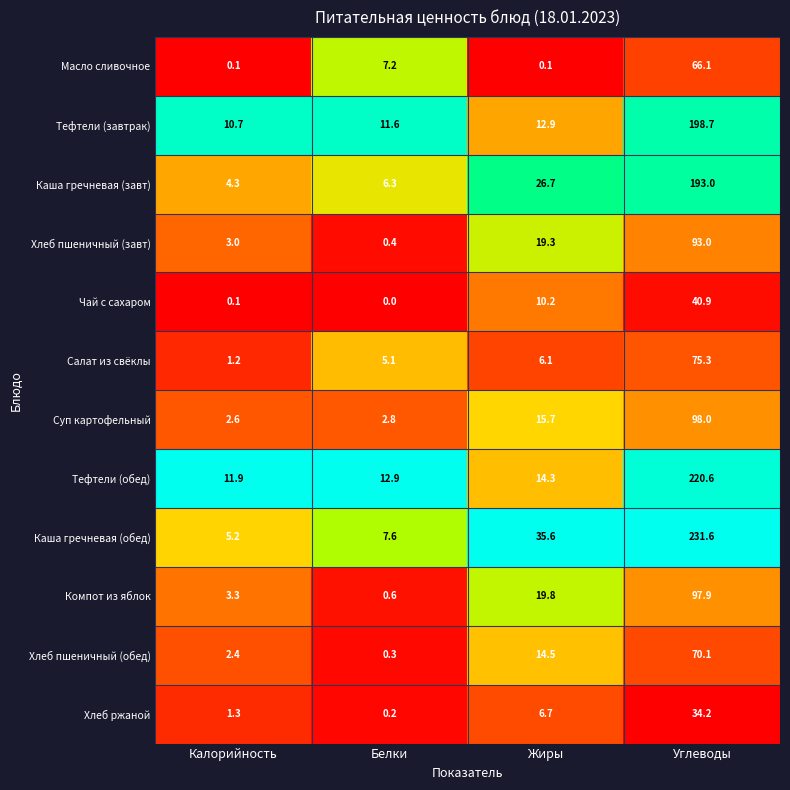

At which category does the chart reach its peak across all series?

Углеводы